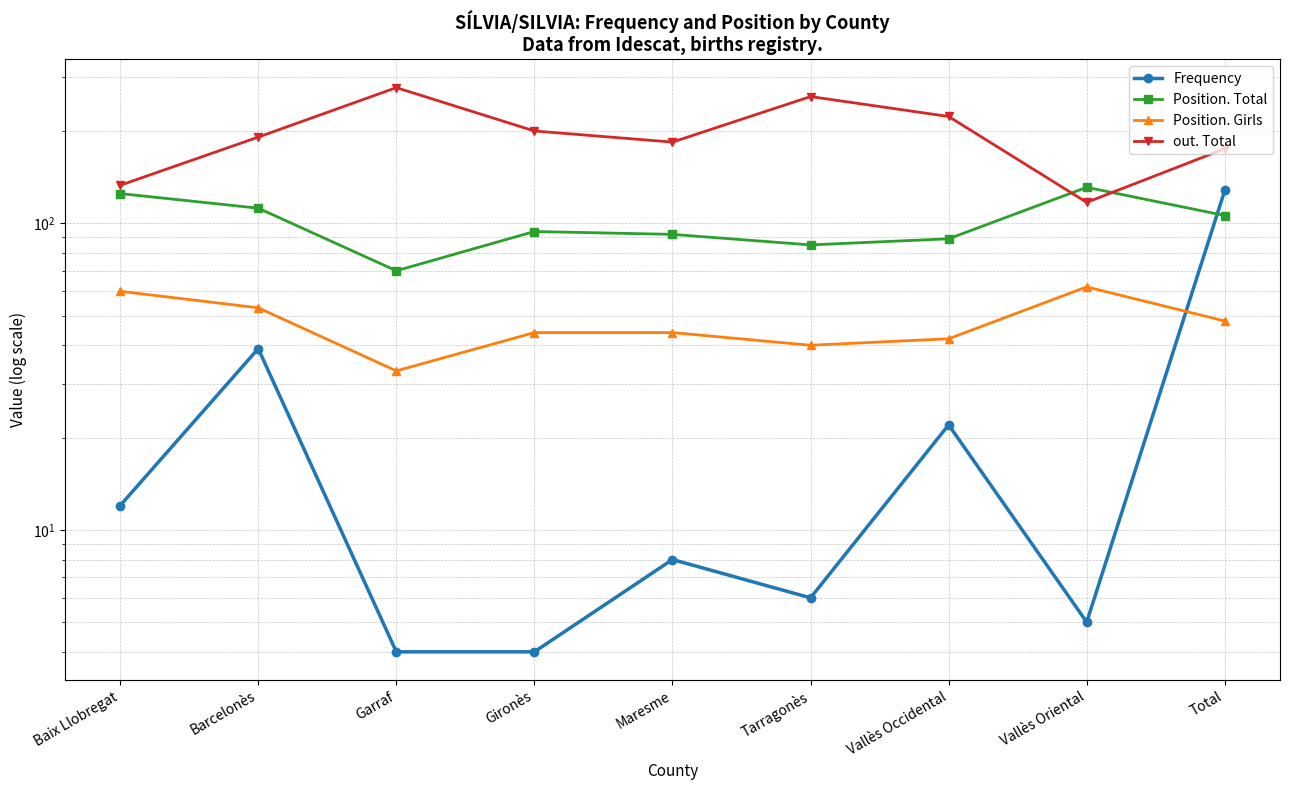

What is the sum of the Frequency values at Gironès and Total?

132